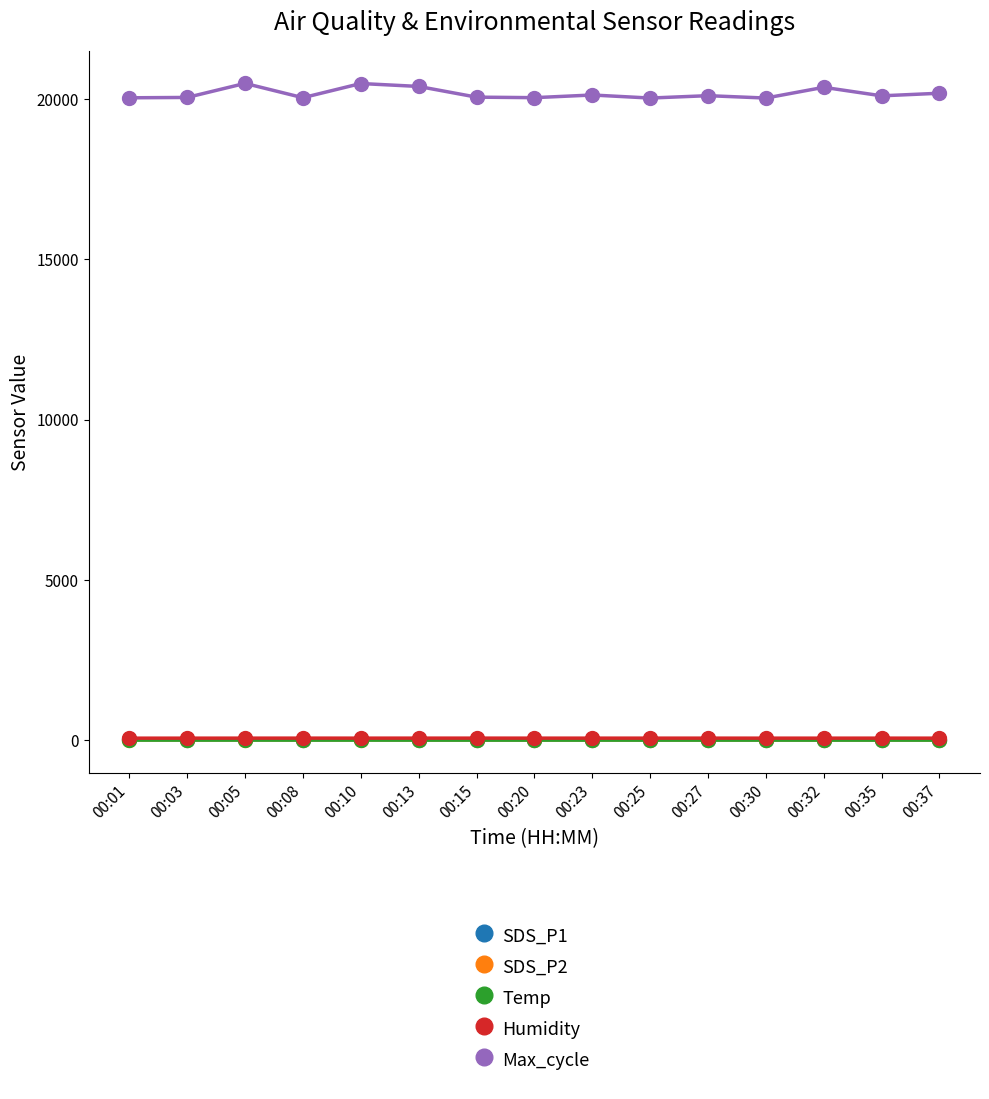

How many values in the SDS_P1 series are below 19?

5